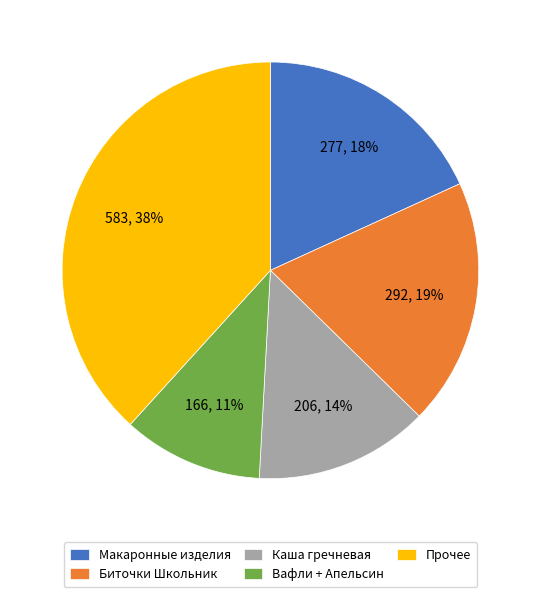

Count the number of slices in the pie.

5